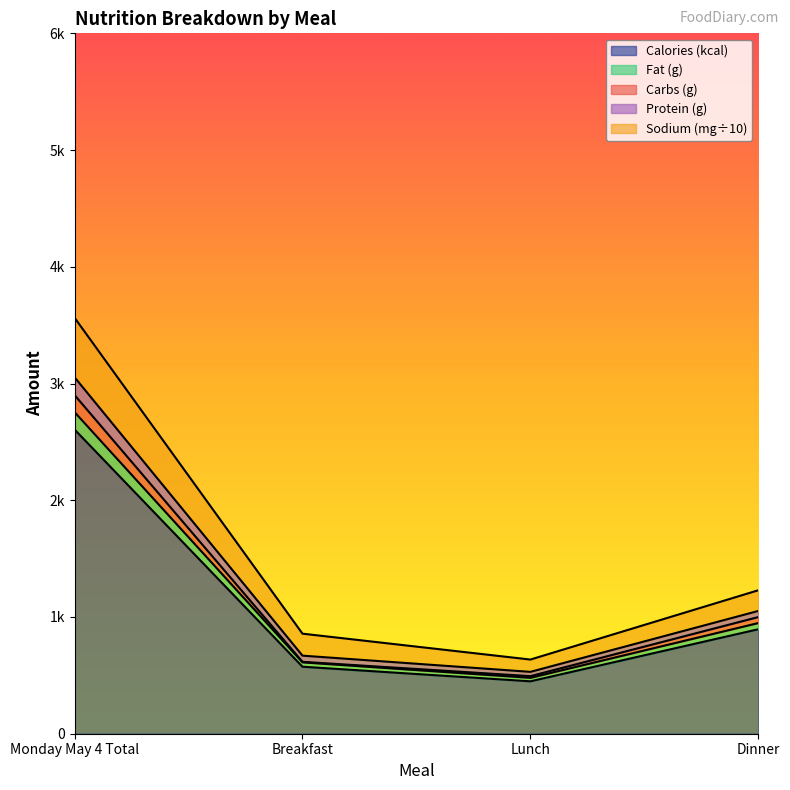

At which category is the sum across all series the highest?

Monday May 4 Total